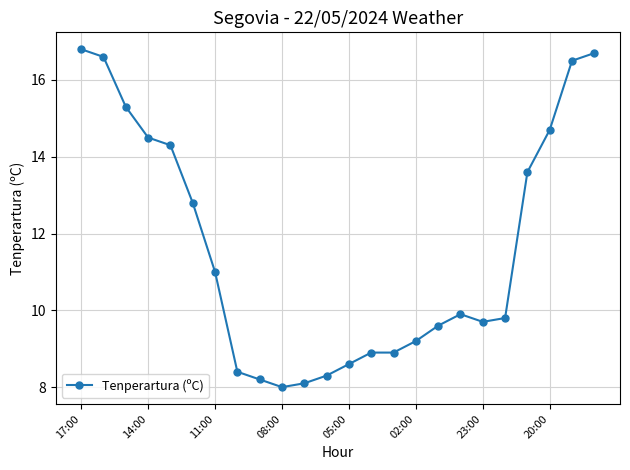

Does the chart have visible grid lines?

Yes